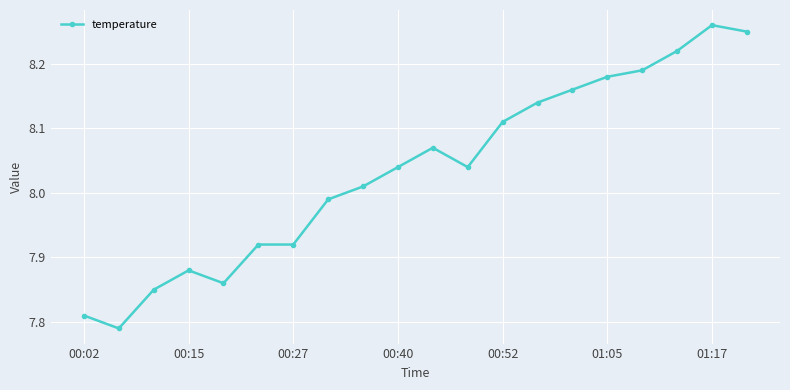

True or false: there are more than 1 points higher than both neighbors.

True